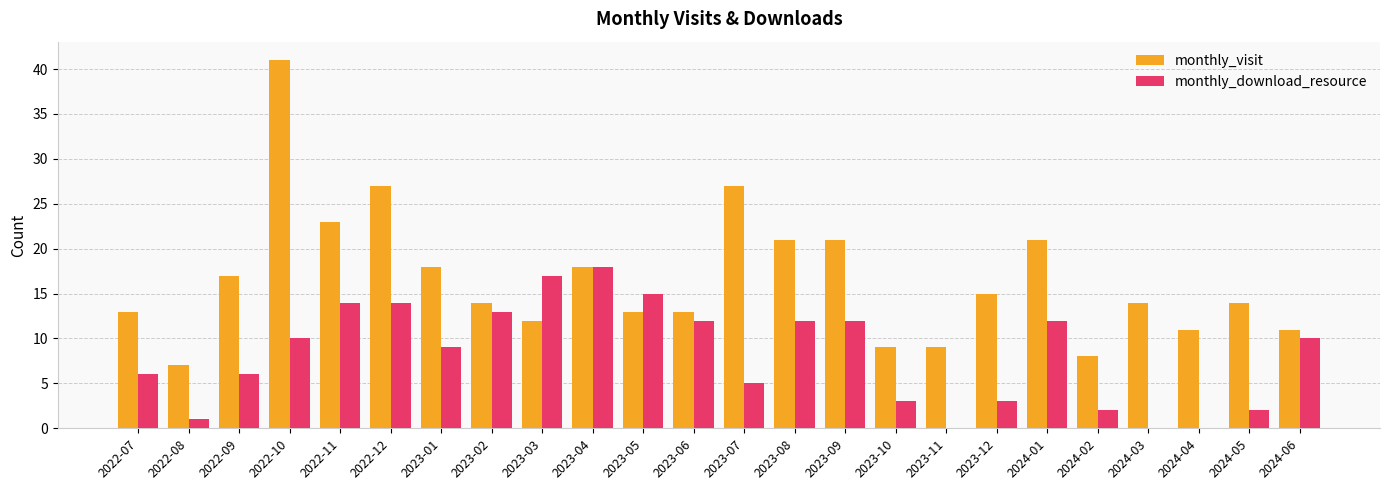

Is the value of monthly_visit at 2024-05 greater than the value of monthly_download_resource at 2023-04?

No